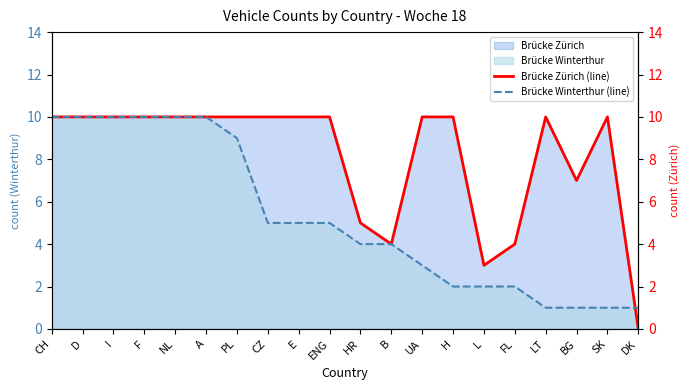

What position from the left is LT?

17